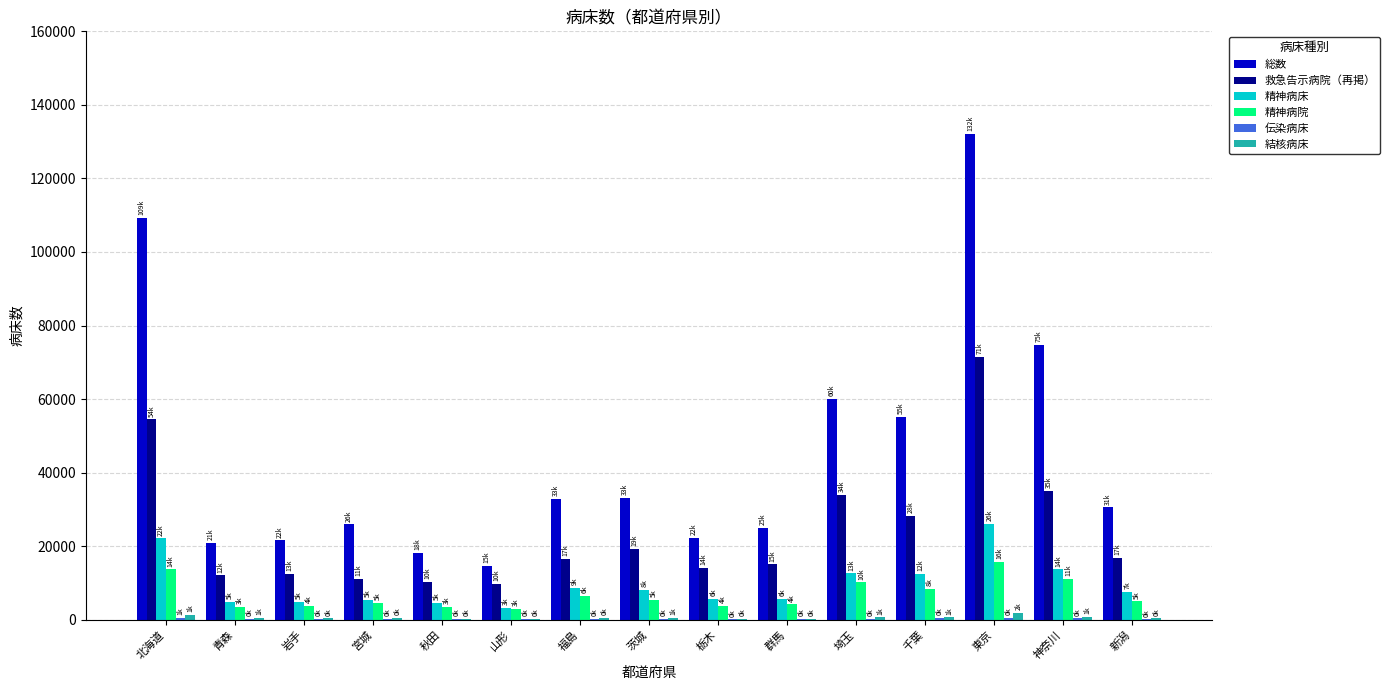

Which series changed the most between 神奈川 and 新潟?

総数